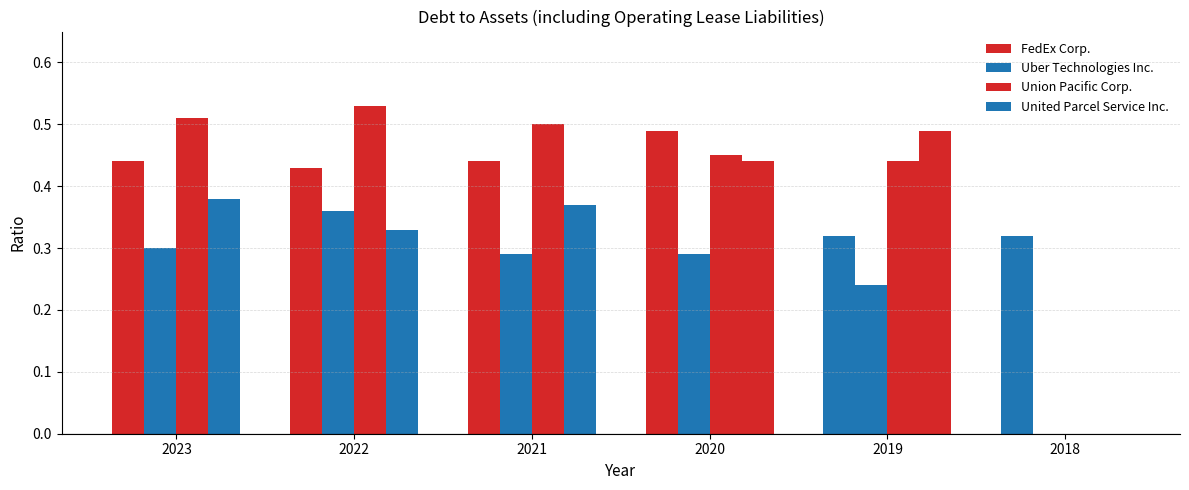

How many series are shown in this chart?

4